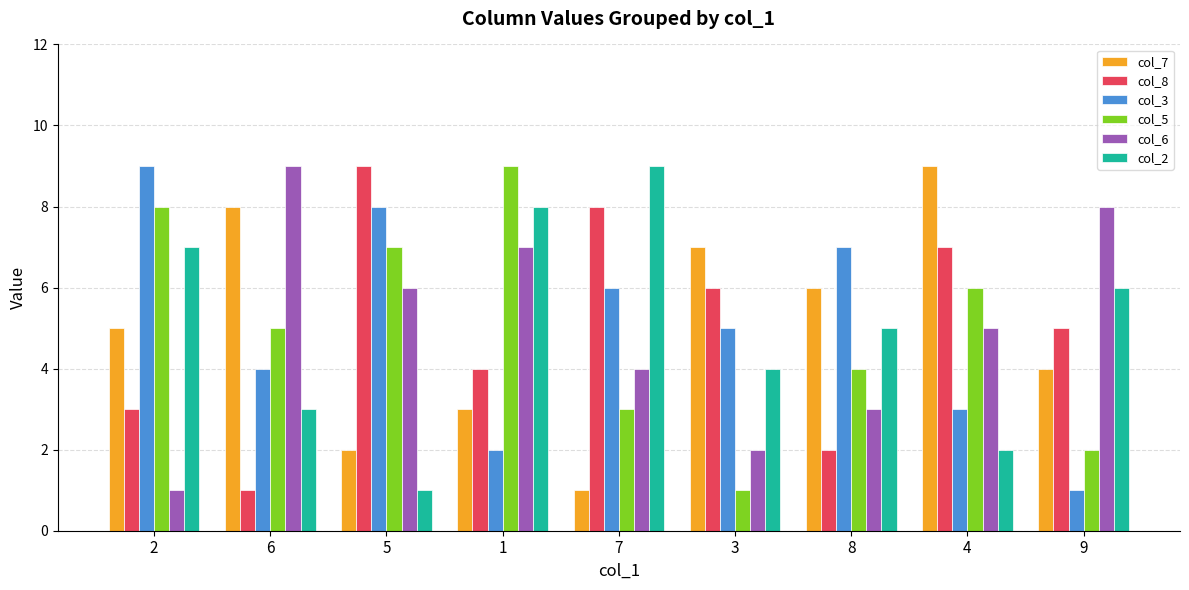

Between 7 and 4, which series saw the biggest shift?

col_7